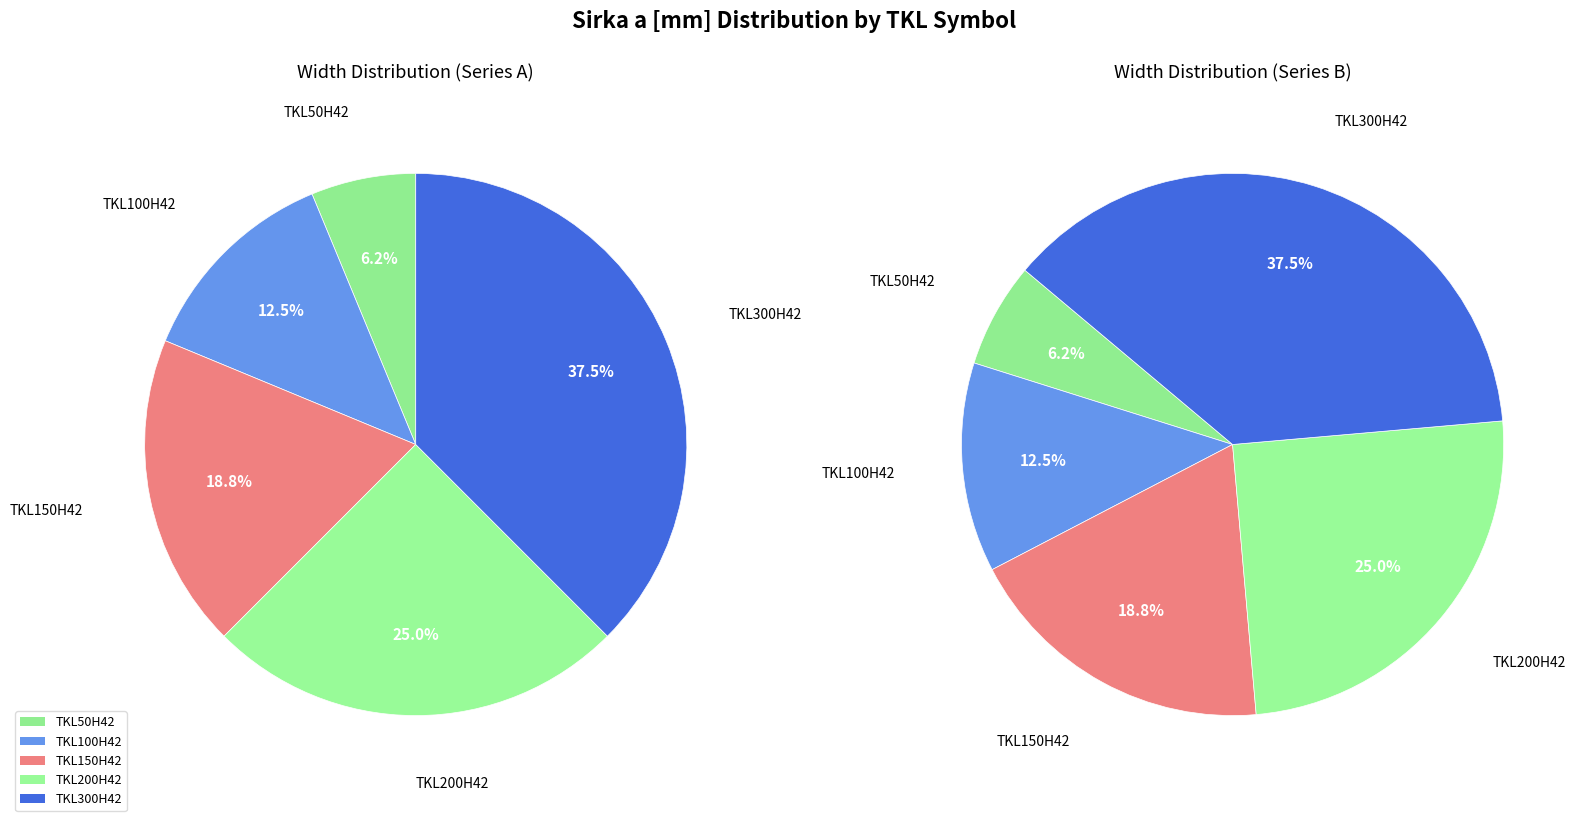

To the nearest percent, what is the difference between the TKL50H42 and TKL150H42 slice percentages?

12%